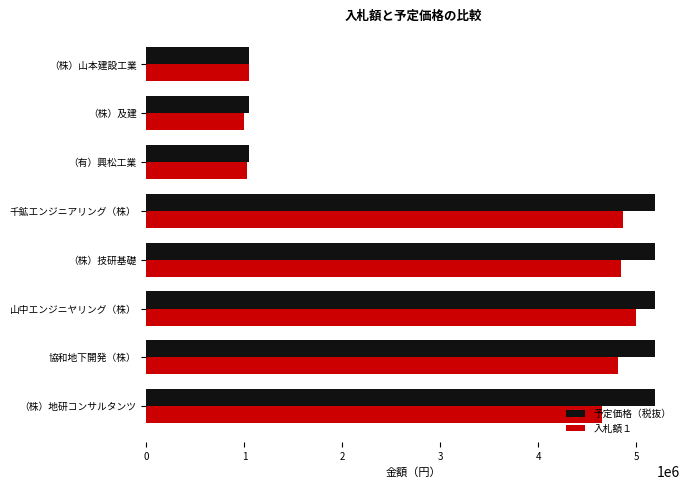

Is the value of 予定価格（税抜） at 協和地下開発（株） greater than the value of 入札額１ at 山中エンジニヤリング（株）?

Yes